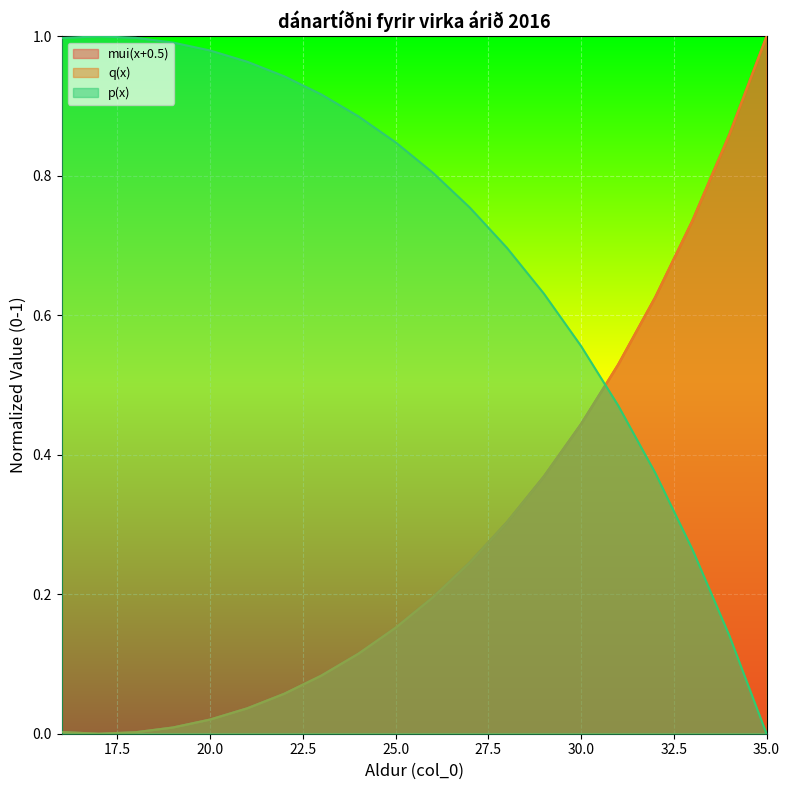

Which series changed the most between 18 and 19?

mui(x+0.5)